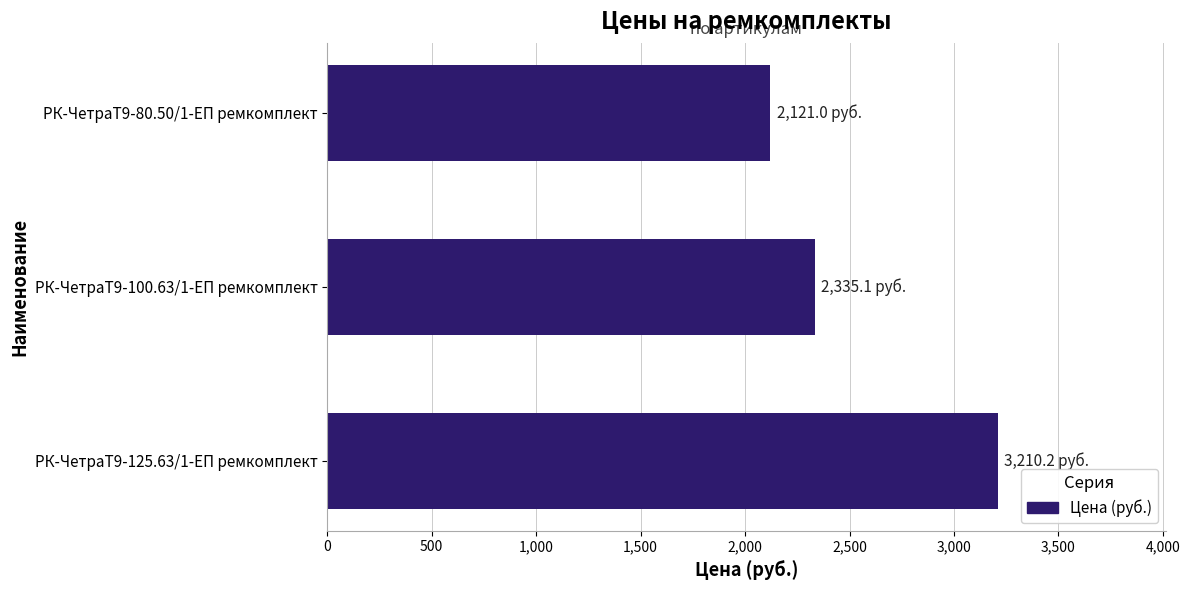

What is the greatest value displayed?

3210.2